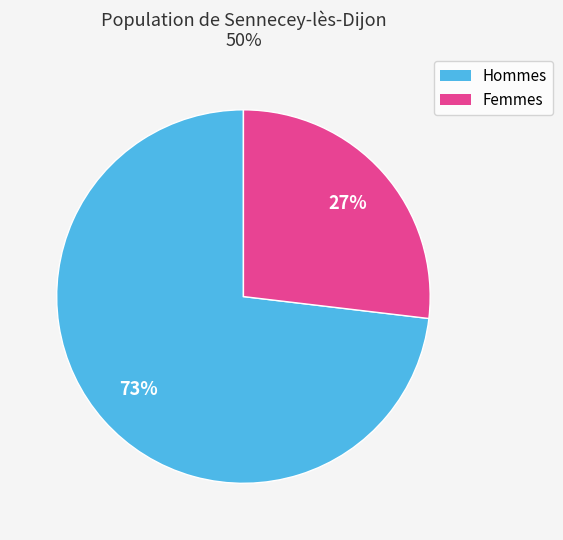

How many segments does this pie chart have?

2